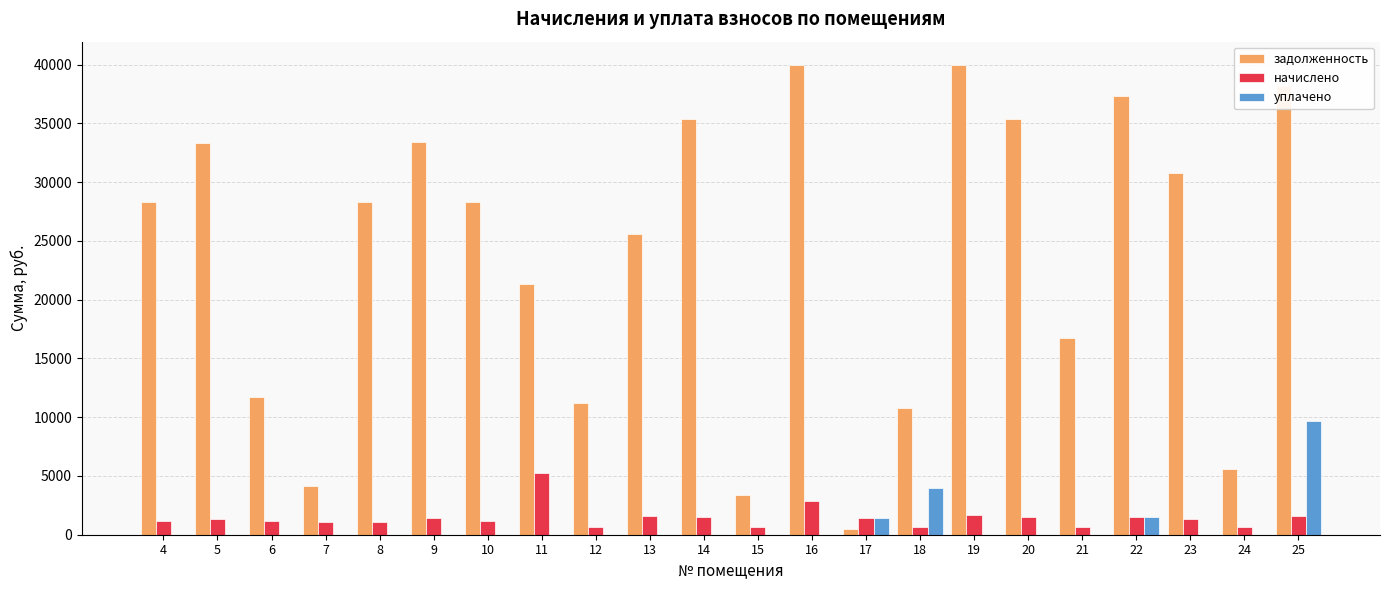

The value of задолженность at 10 is 28351.6. True or false?

True